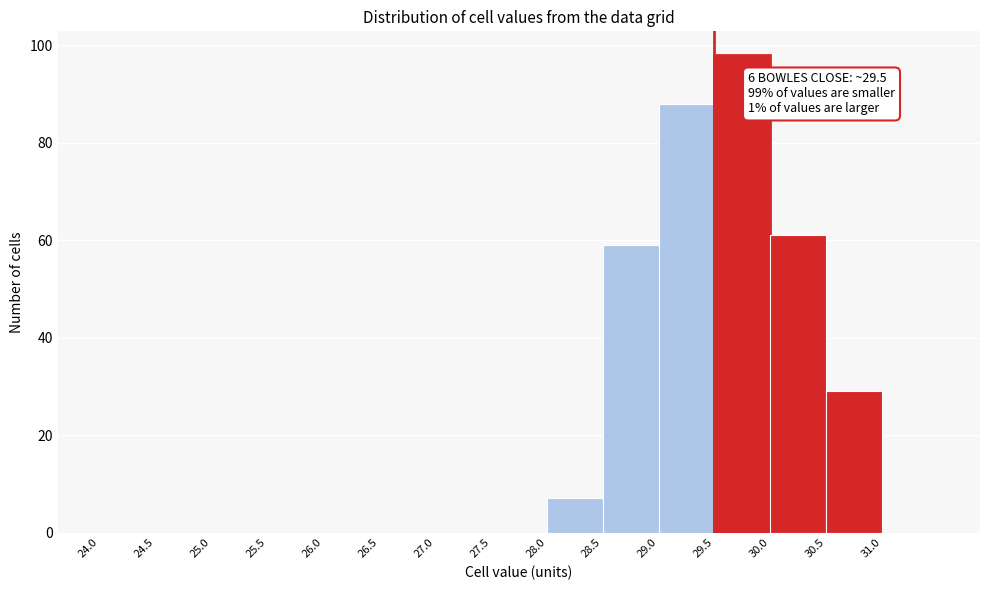

Which range on the x-axis has the tallest bar?

29.5 to 30.0